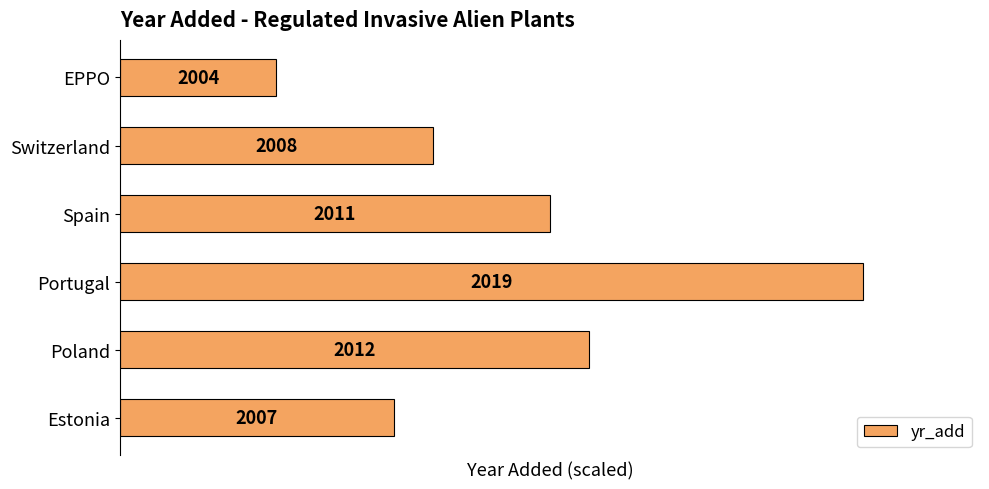

Rank the categories by value from lowest to highest.

EPPO, Estonia, Switzerland, Spain, Poland, Portugal